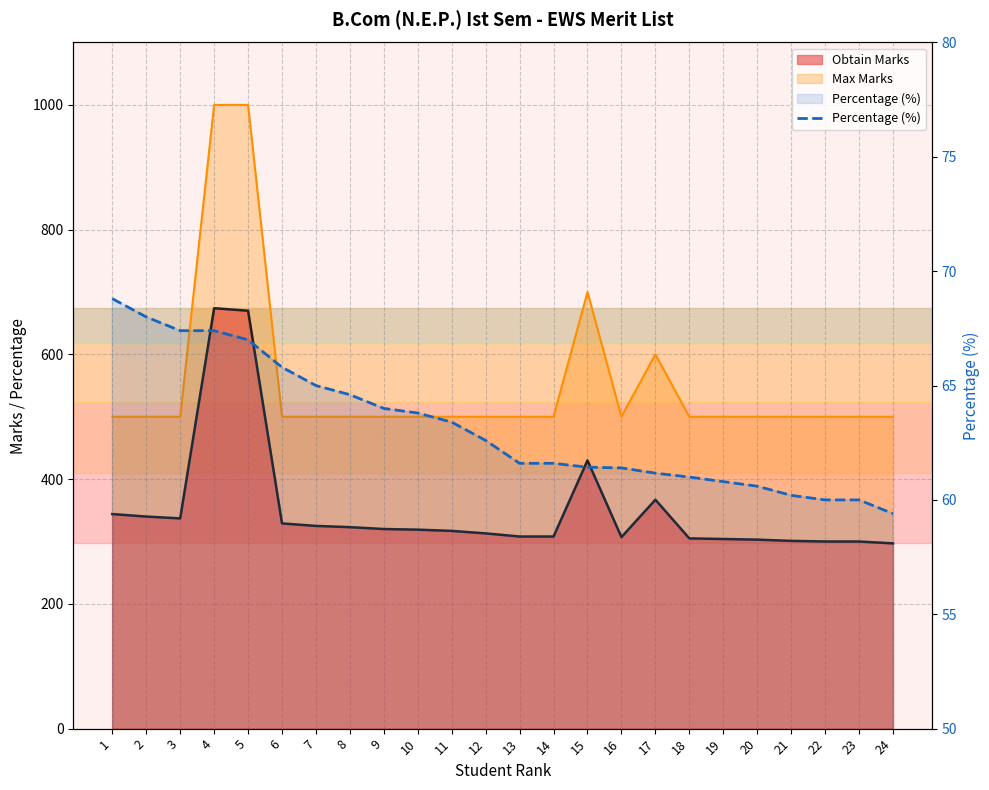

How many data points are less than 62?

12